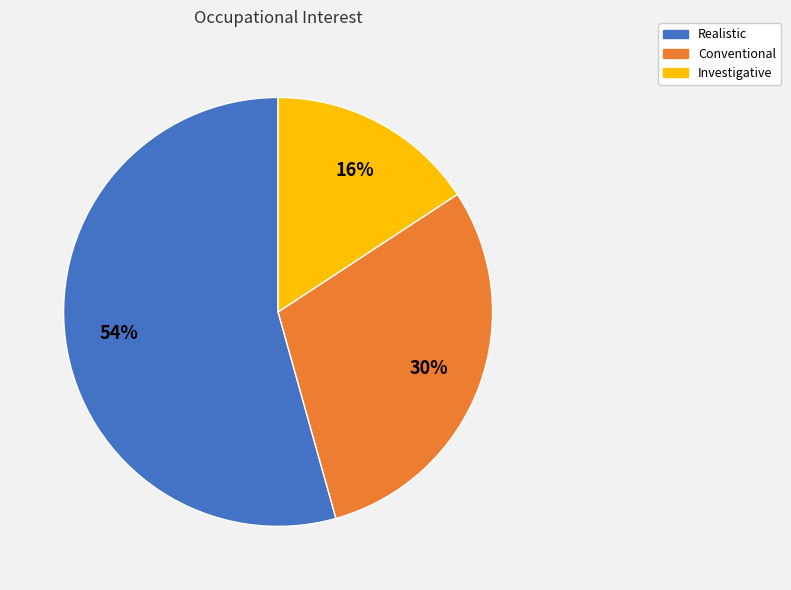

To the nearest percent, what is the average slice percentage?

33%